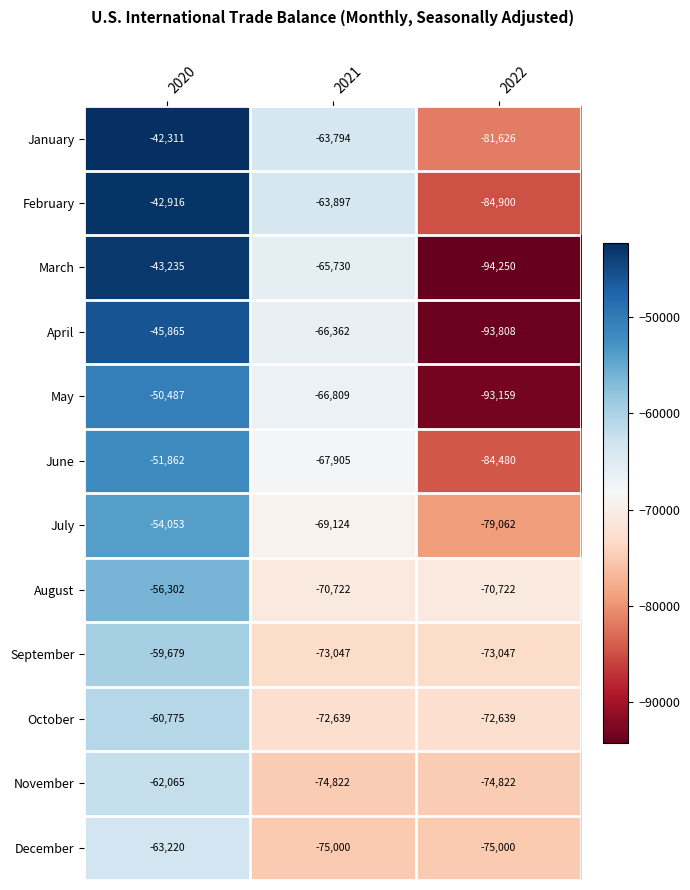

What is the difference between the March values at 2022 and 2020?

51015